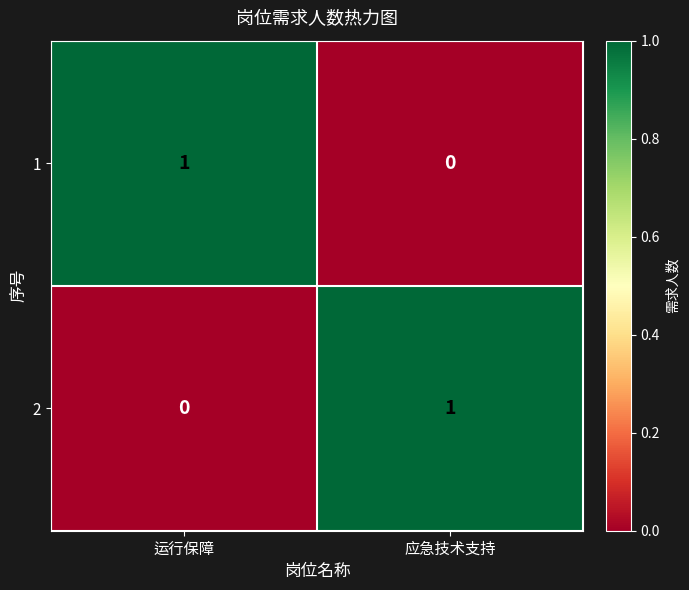

At which label does 2 reach its peak?

应急技术支持